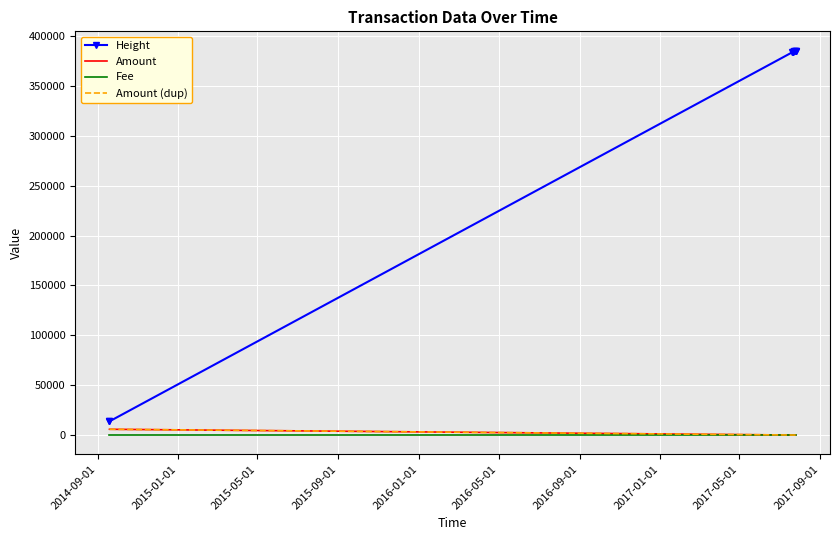

True or false: Amount (dup) and Amount intersect in this chart.

False